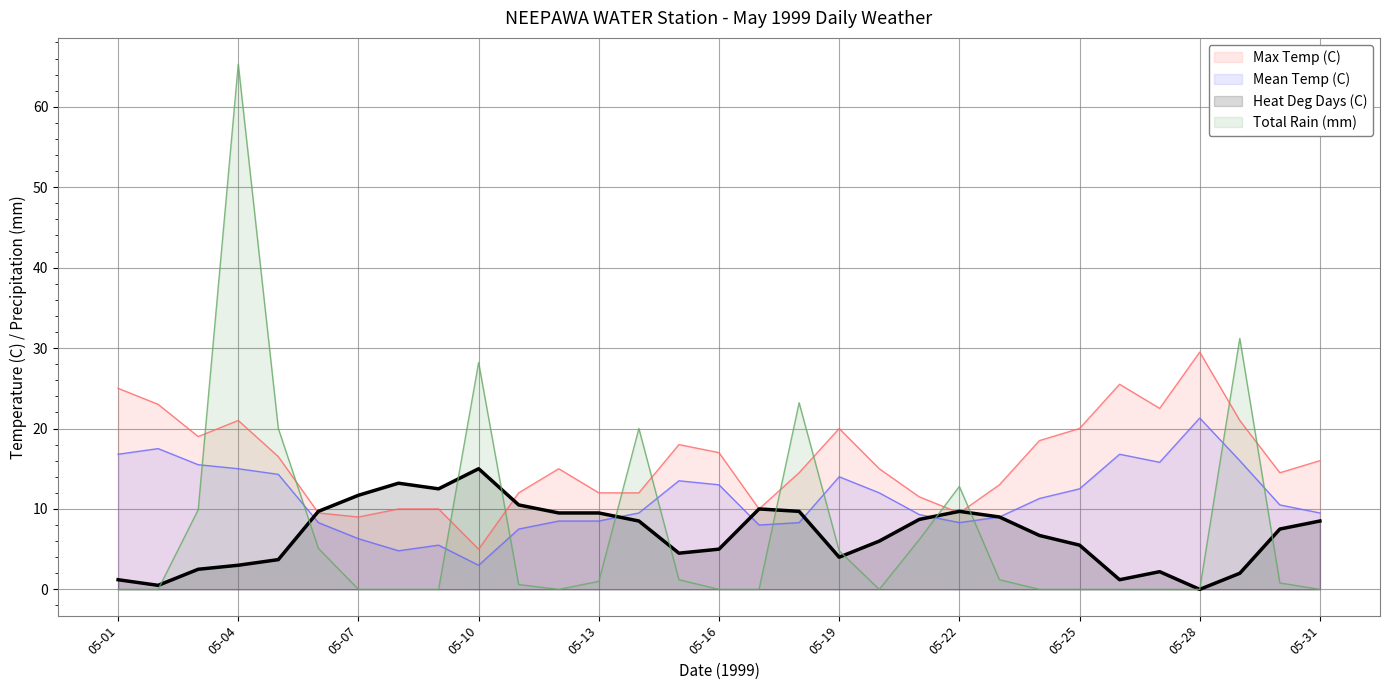

What is the spread (max minus min) of values at 05-20?

15.0